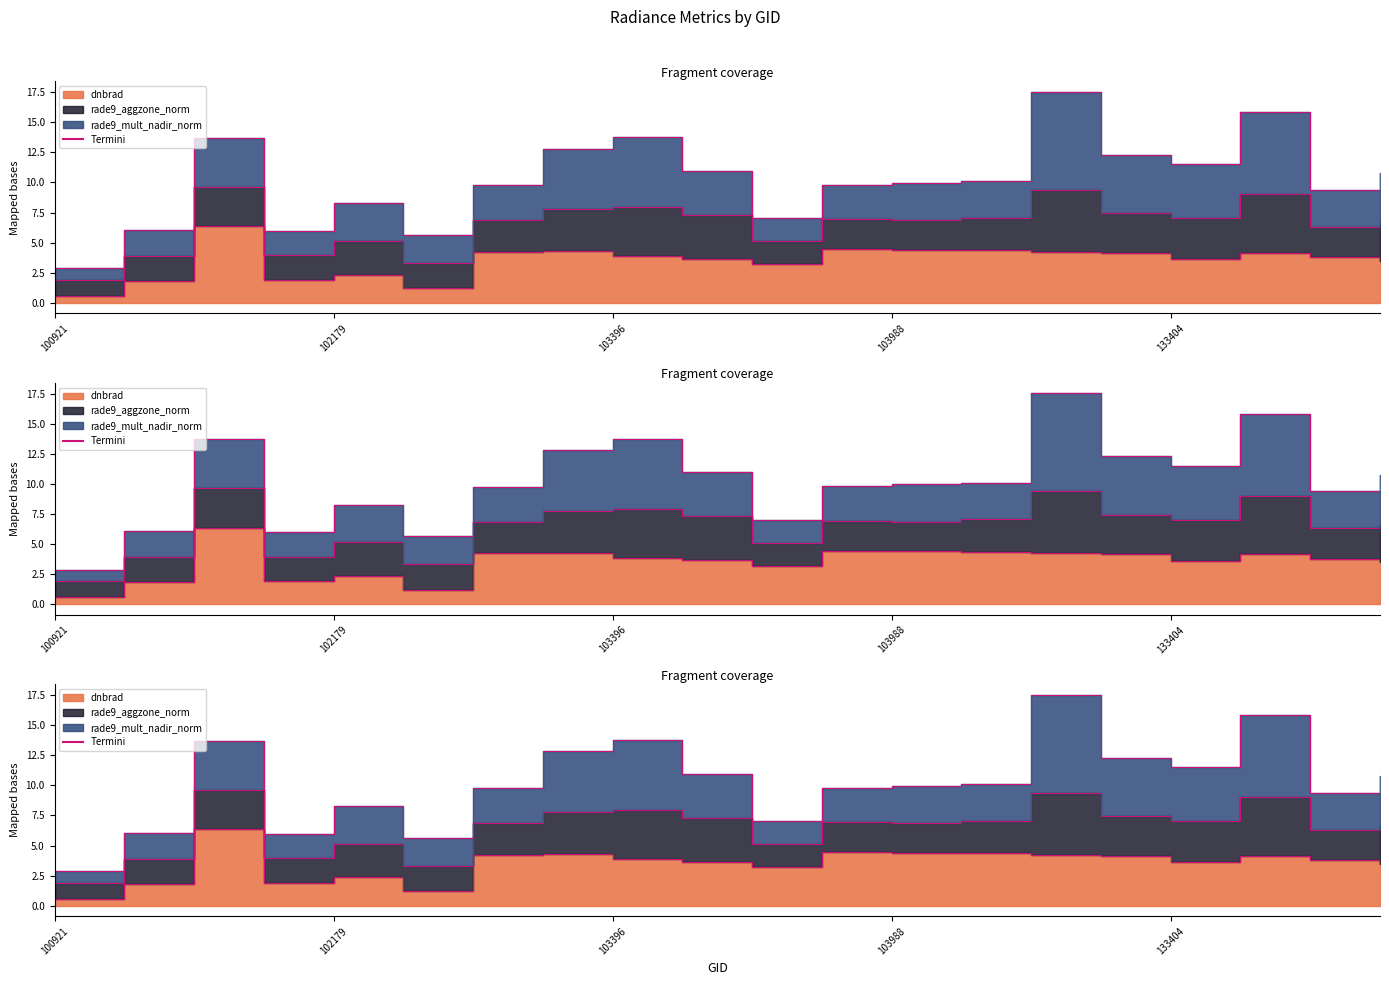

True or false: the data shows 3.5 at 19.

True